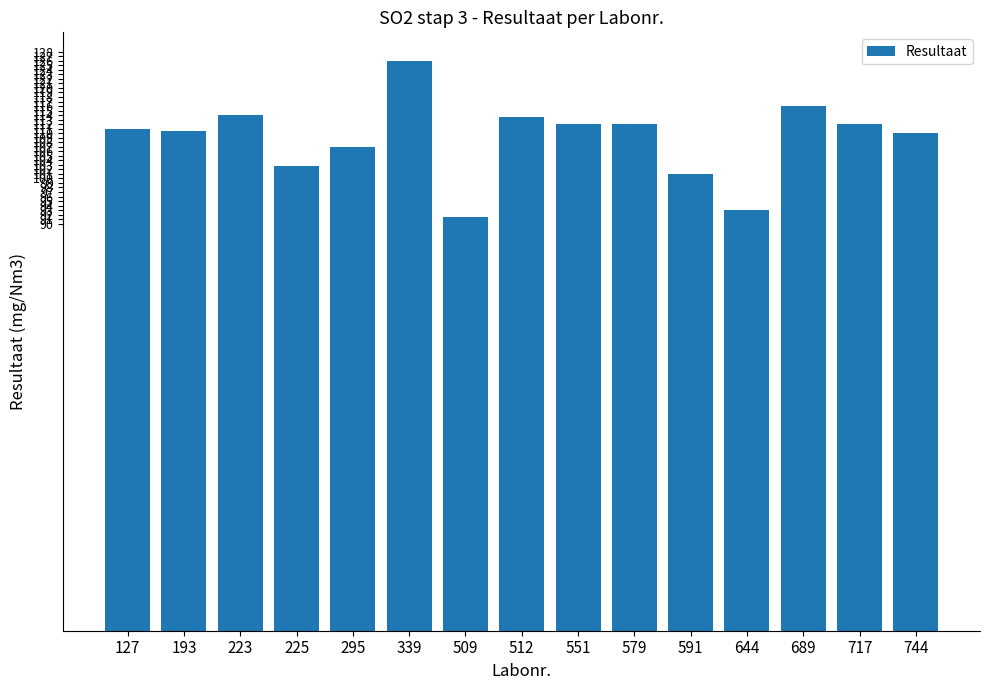

What value does the data have at 223?

114.0